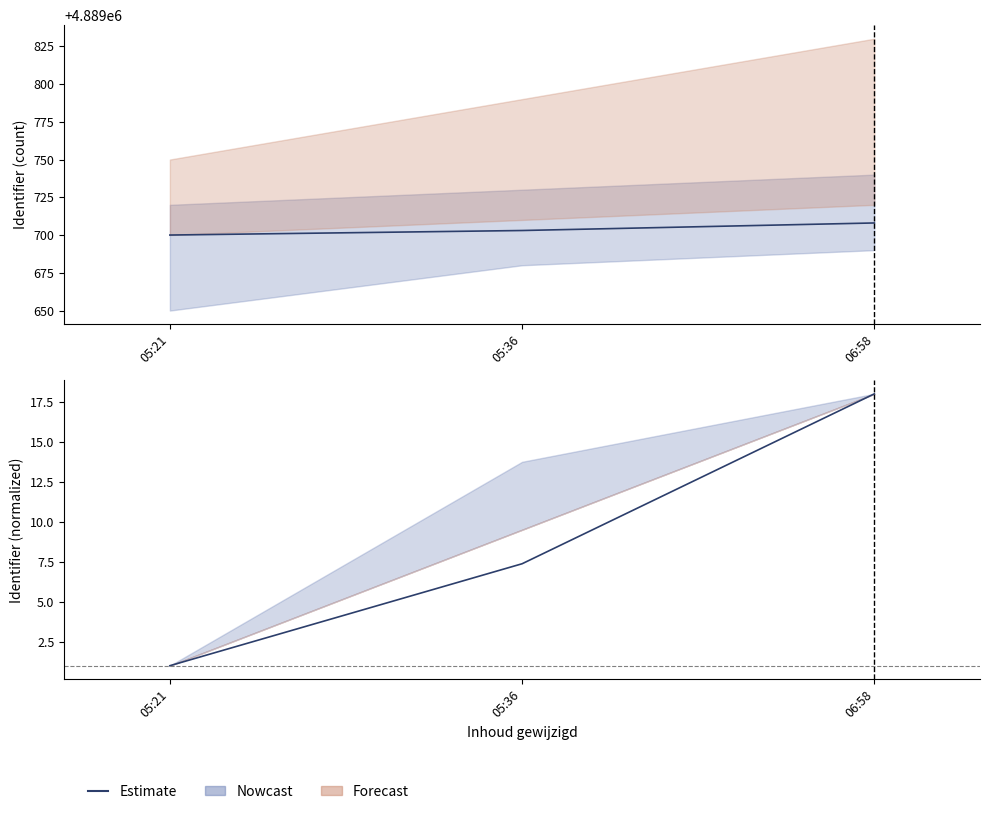

Reading right to left, what are all the values shown in this chart?

18.0	7.4	1.0